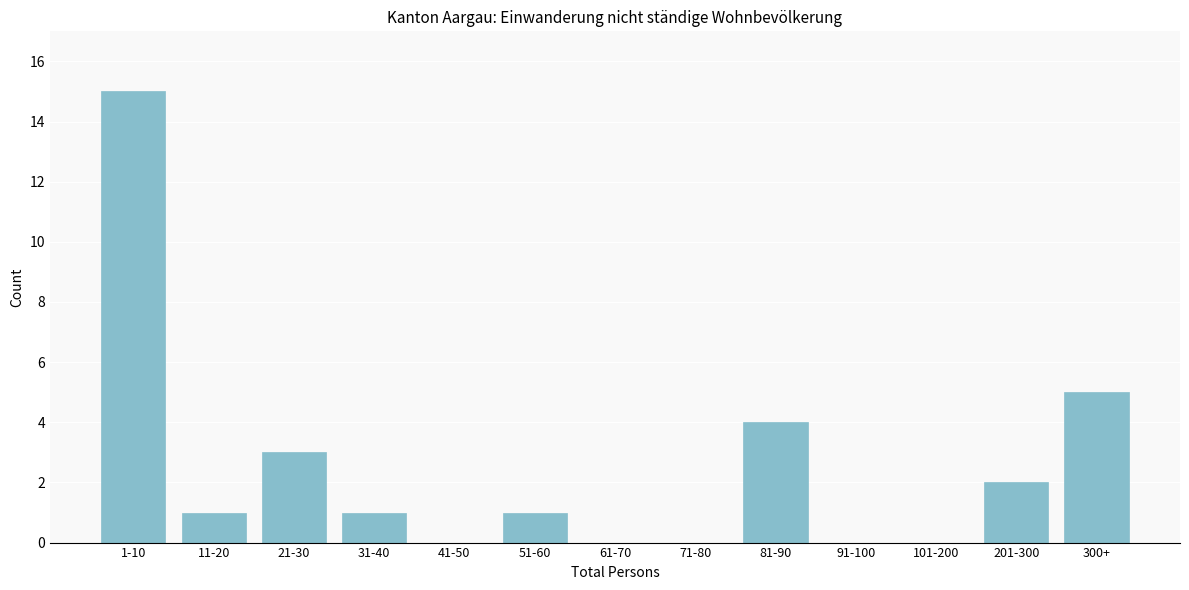

Reading left to right, extract all data points from this chart.

1-10=15	11-20=1	21-30=3	31-40=1	41-50=0	51-60=1	61-70=0	71-80=0	81-90=4	91-100=0	101-200=0	201-300=2	300+=5